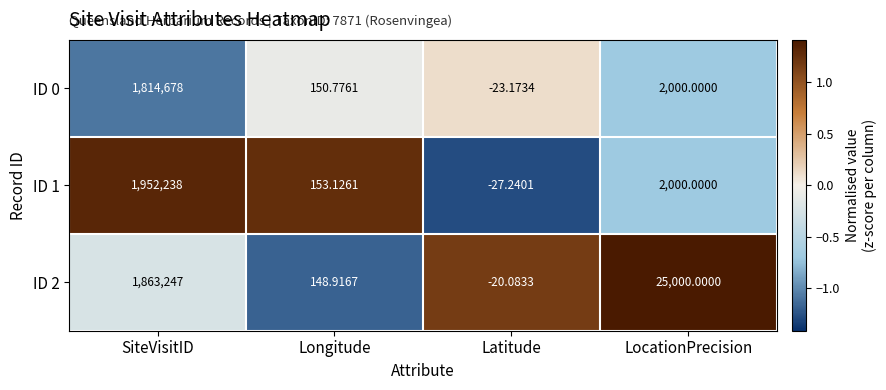

Is the value of ID 1 at LocationPrecision greater than the value of ID 2 at Longitude?

Yes